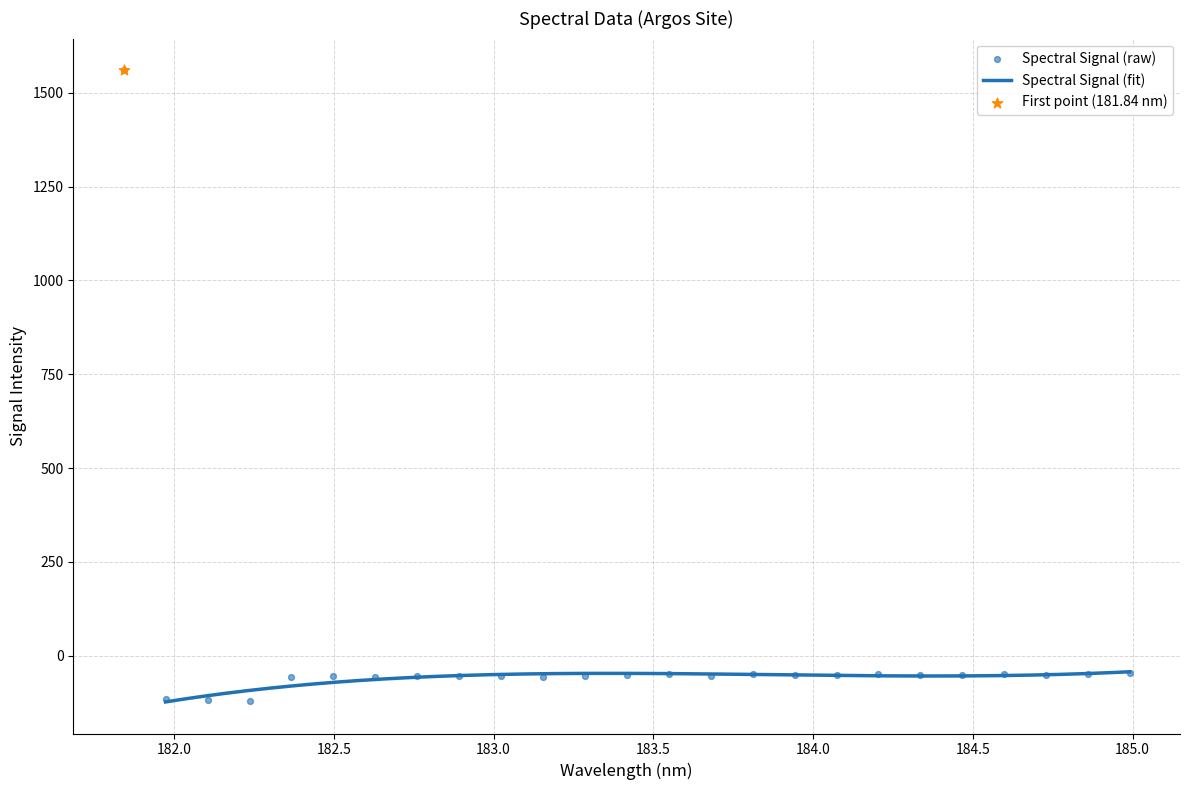

Between 183.5488263418 and 182.498667305, which is larger?

183.5488263418